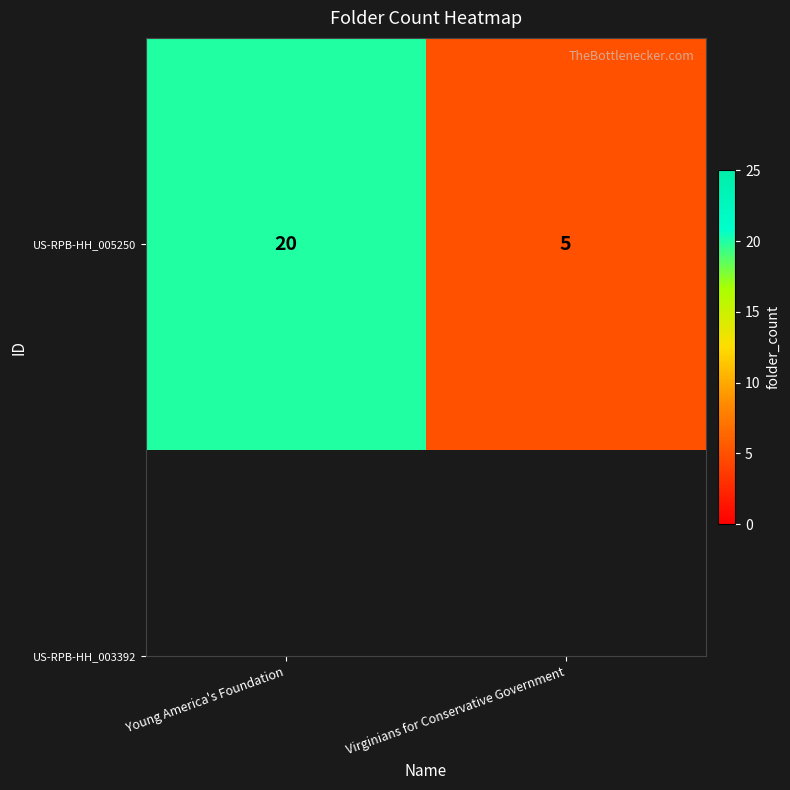

What is the smallest value displayed?

5